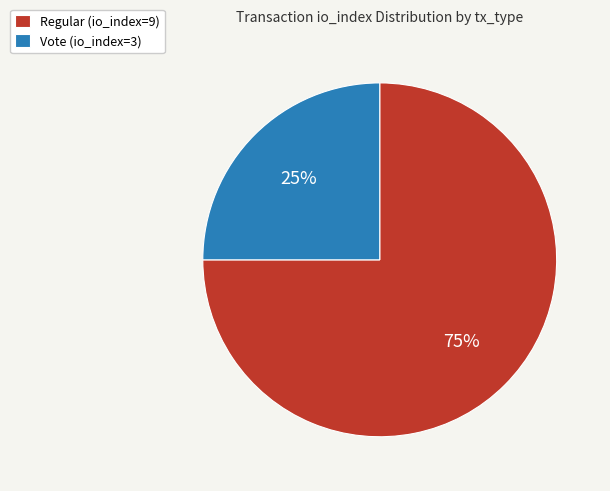

Rank the categories by value from lowest to highest.

Vote (io_index=3), Regular (io_index=9)